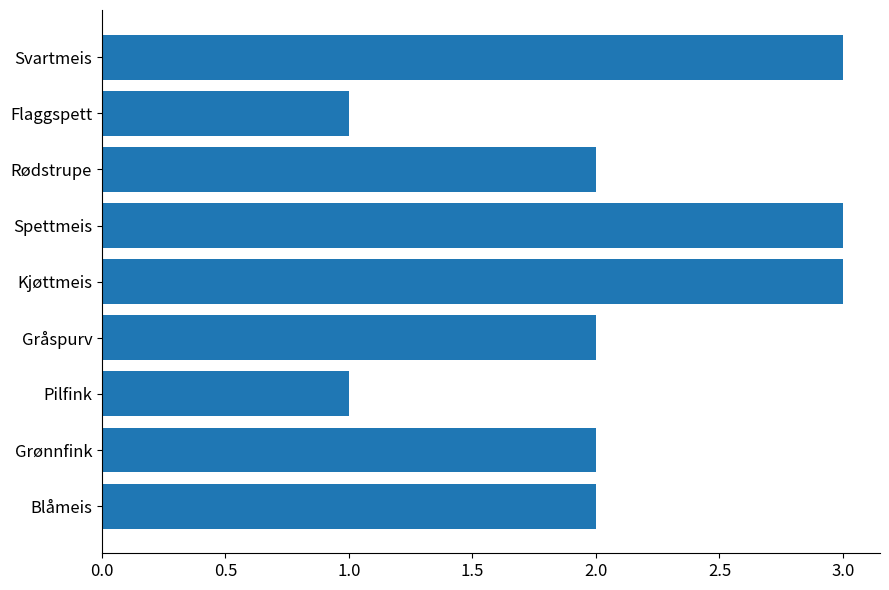

Reading top to bottom, what are all the values shown in this chart?

Svartmeis=3	Flaggspett=1	Rødstrupe=2	Spettmeis=3	Kjøttmeis=3	Gråspurv=2	Pilfink=1	Grønnfink=2	Blåmeis=2